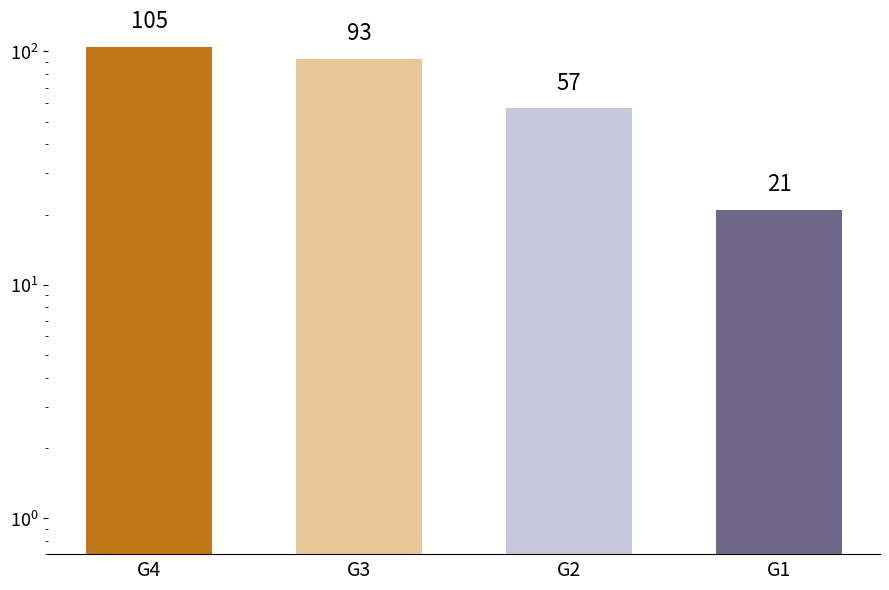

How many data points does each series have?

4